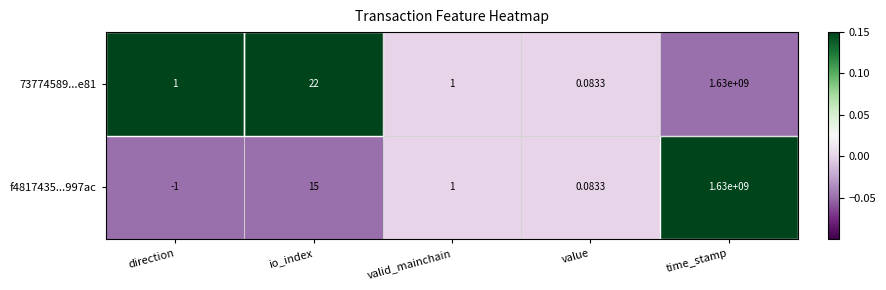

Count the number of data series in this chart.

2